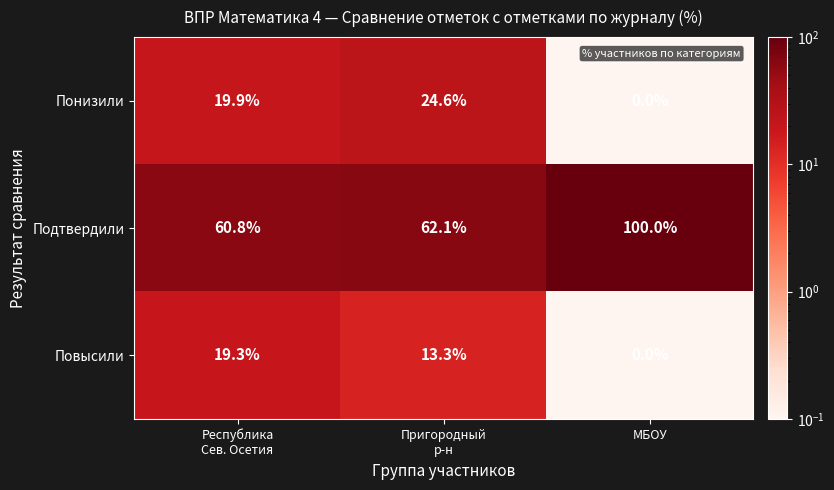

How many values in the Повысили series are below 13?

1